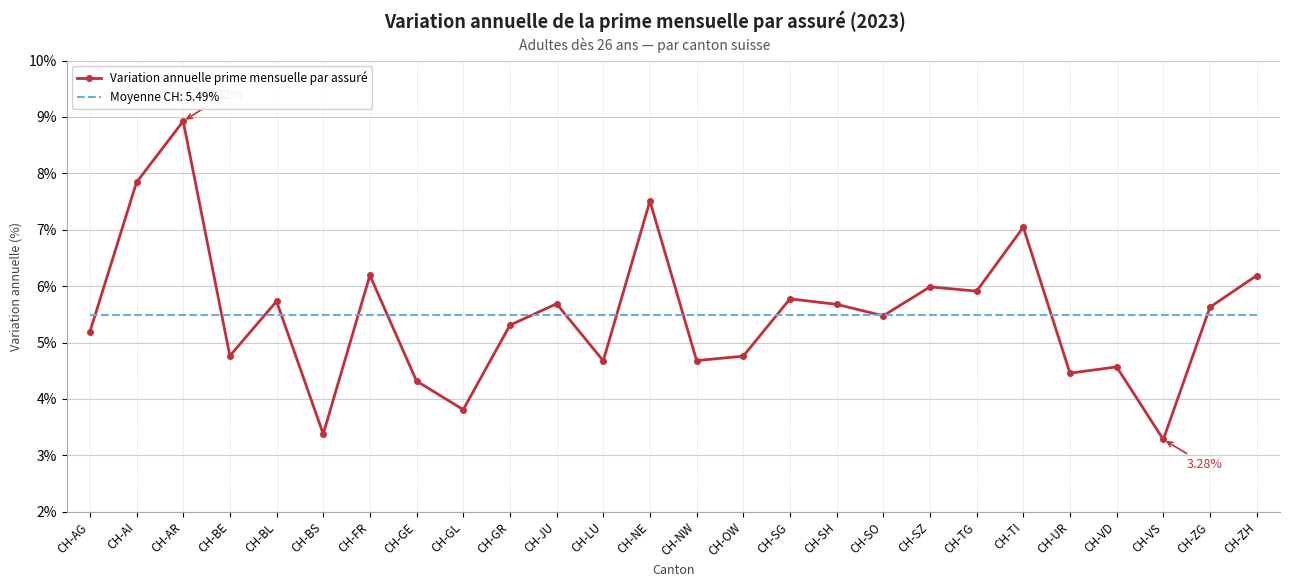

What are all the series names shown in the legend?

Variation annuelle prime mensuelle par assuré, Moyenne CH: 5.49%